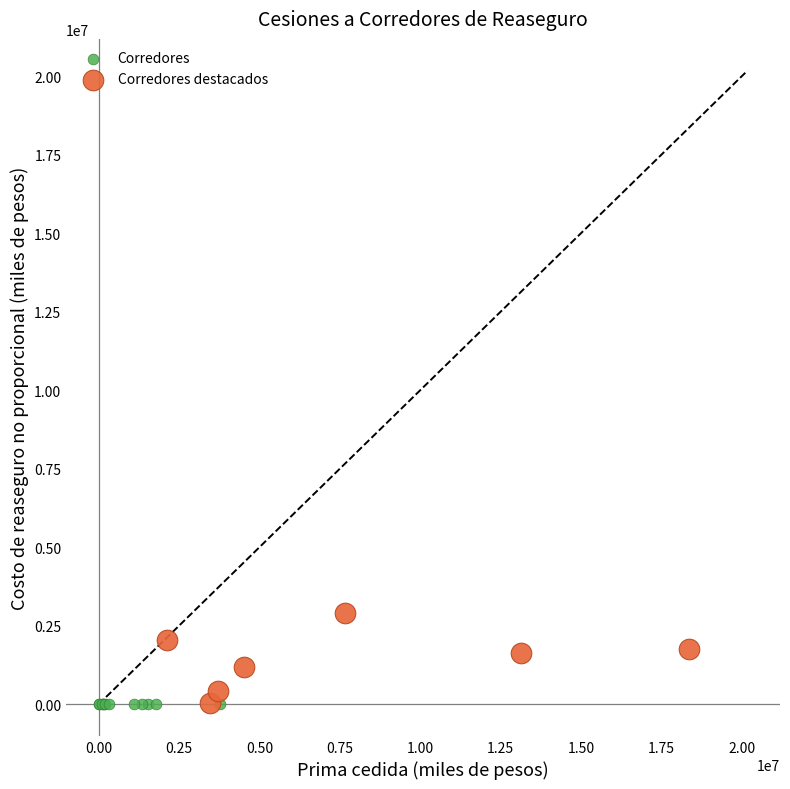

Which series contains the highest Y value?

Corredores destacados